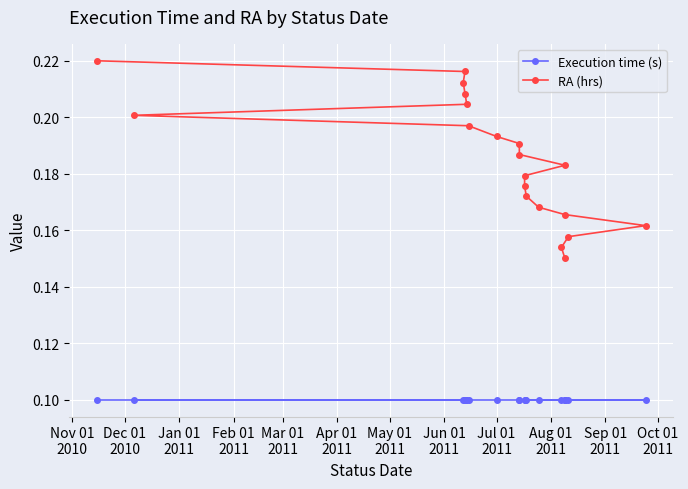

True or false: Execution time (s) and RA (hrs) cross at least once.

False